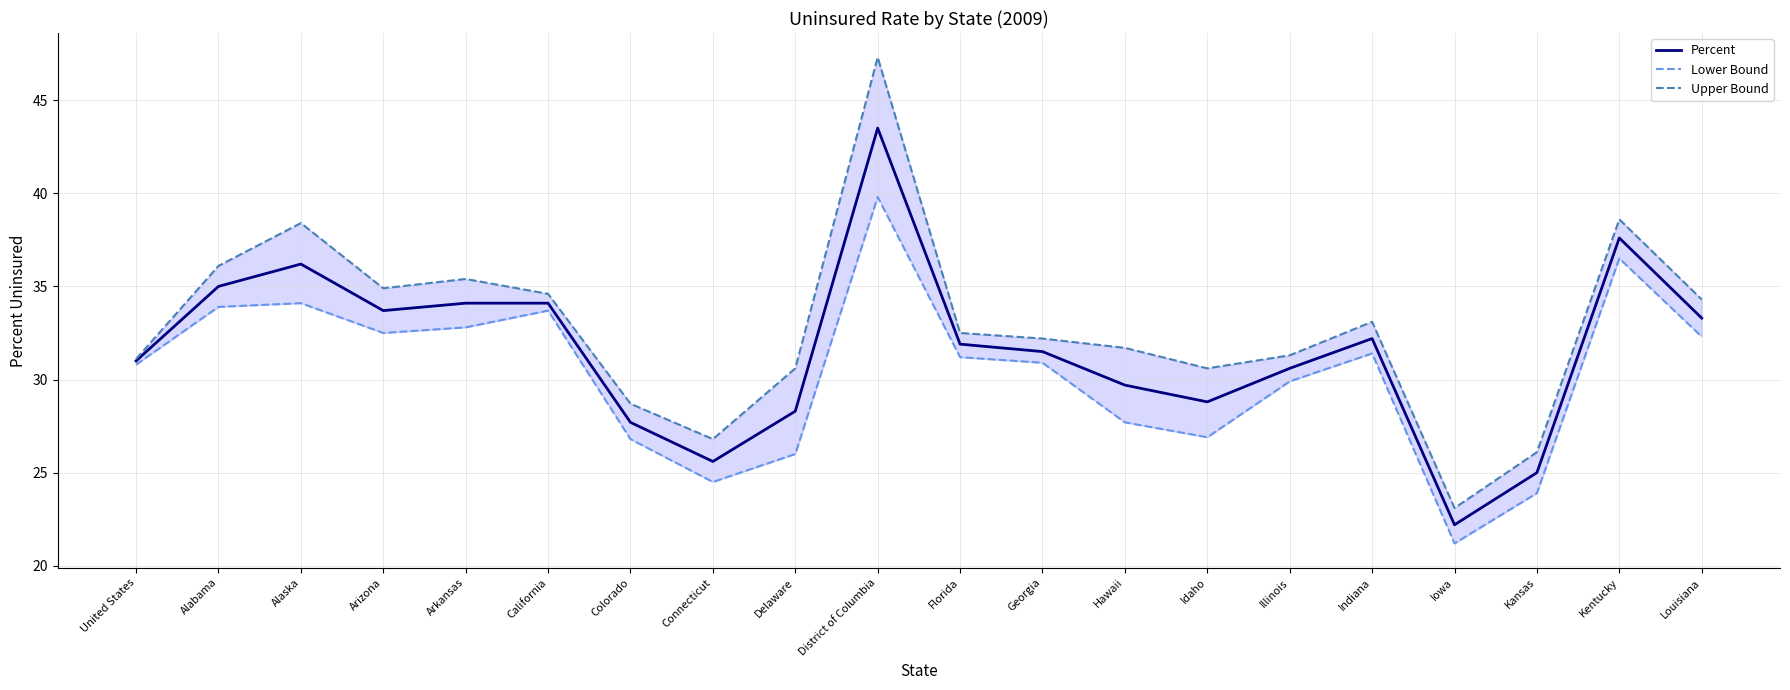

True or false: Lower Bound and Upper Bound intersect in this chart.

False